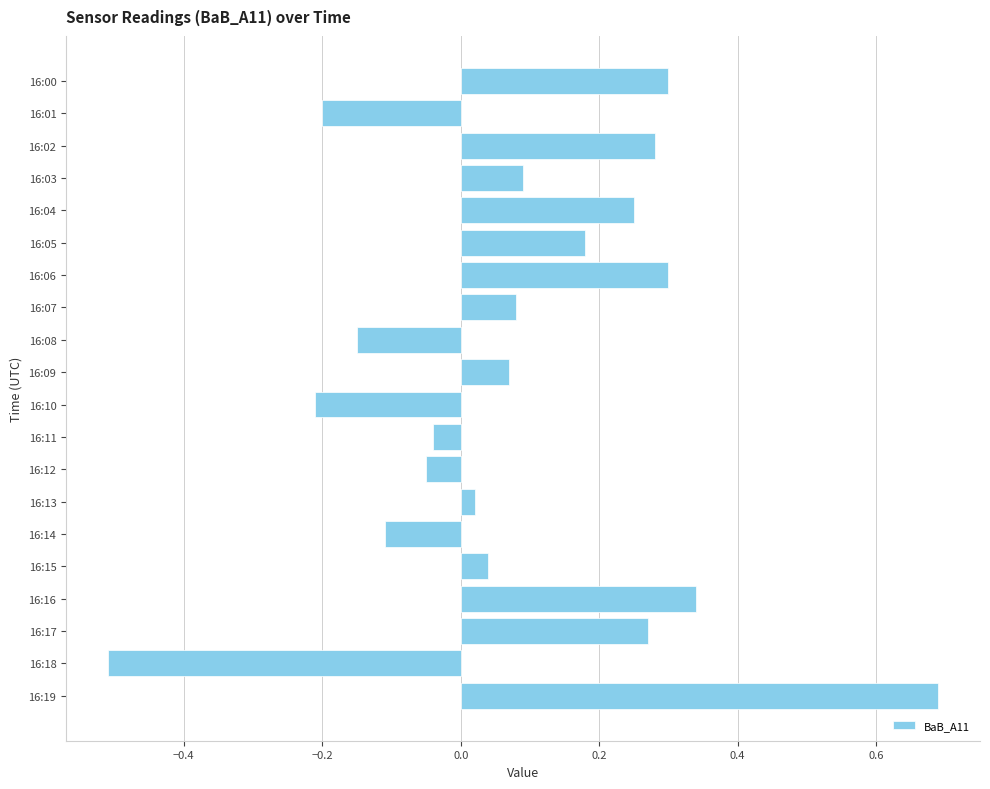

What is the minimum value shown in the chart?

-0.5